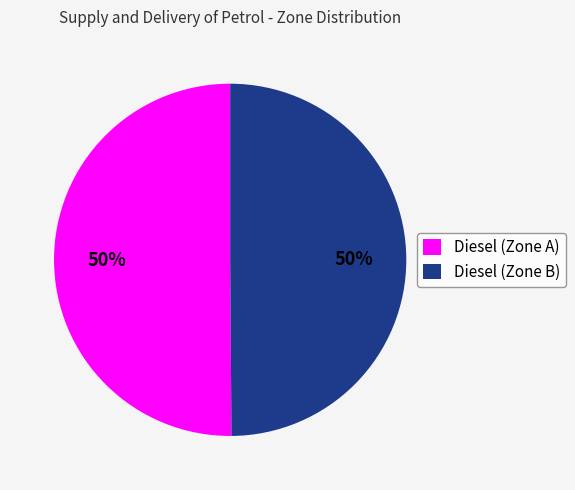

True or false: Diesel (Zone B) accounts for 50% of the total.

True